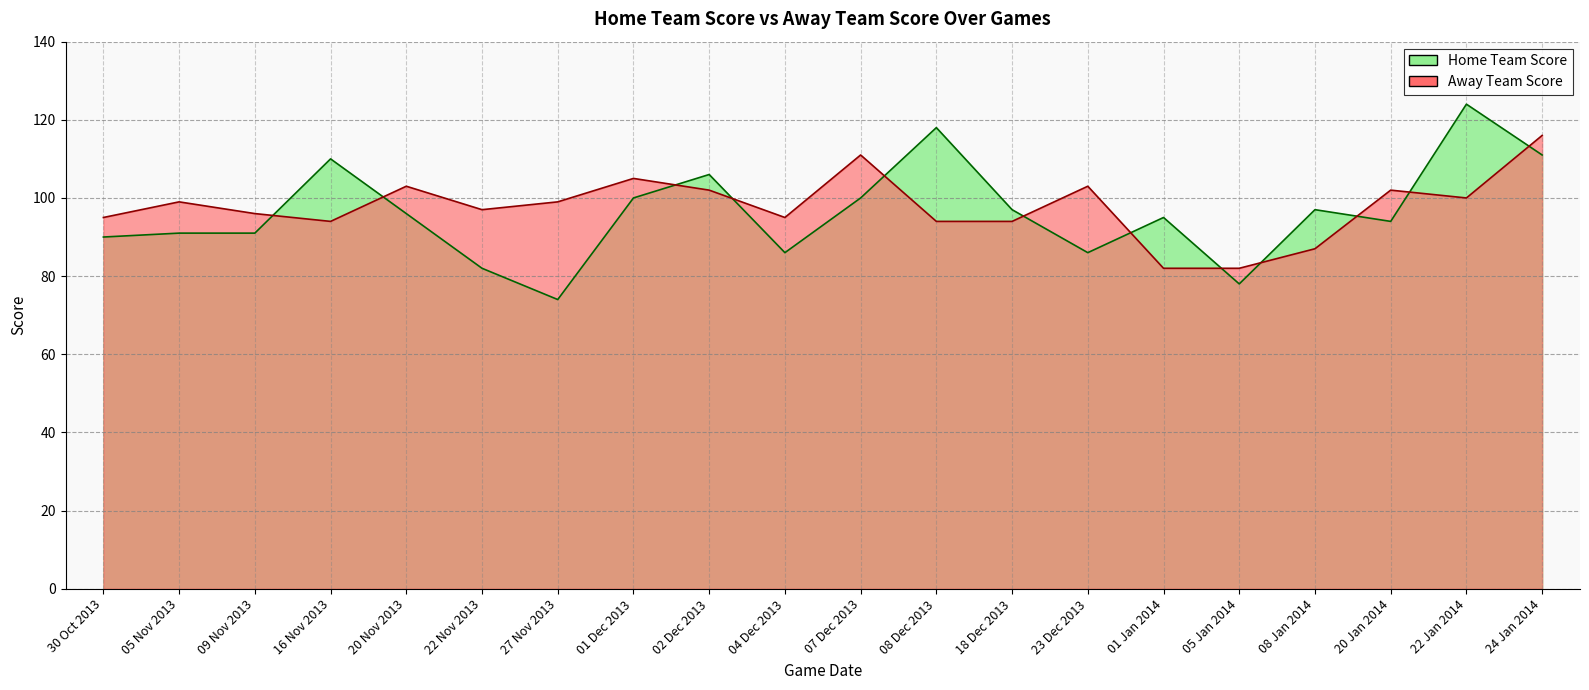

How many interior local valleys does the Home Team Score series have?

5